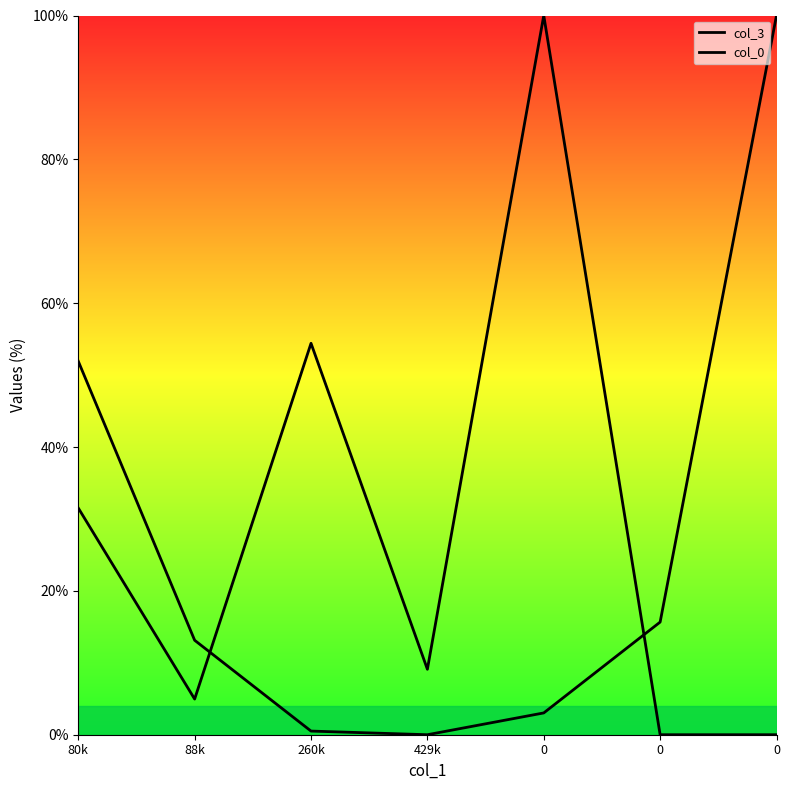

Is the value of col_3 at 0 greater than the value of col_0 at 260k?

No